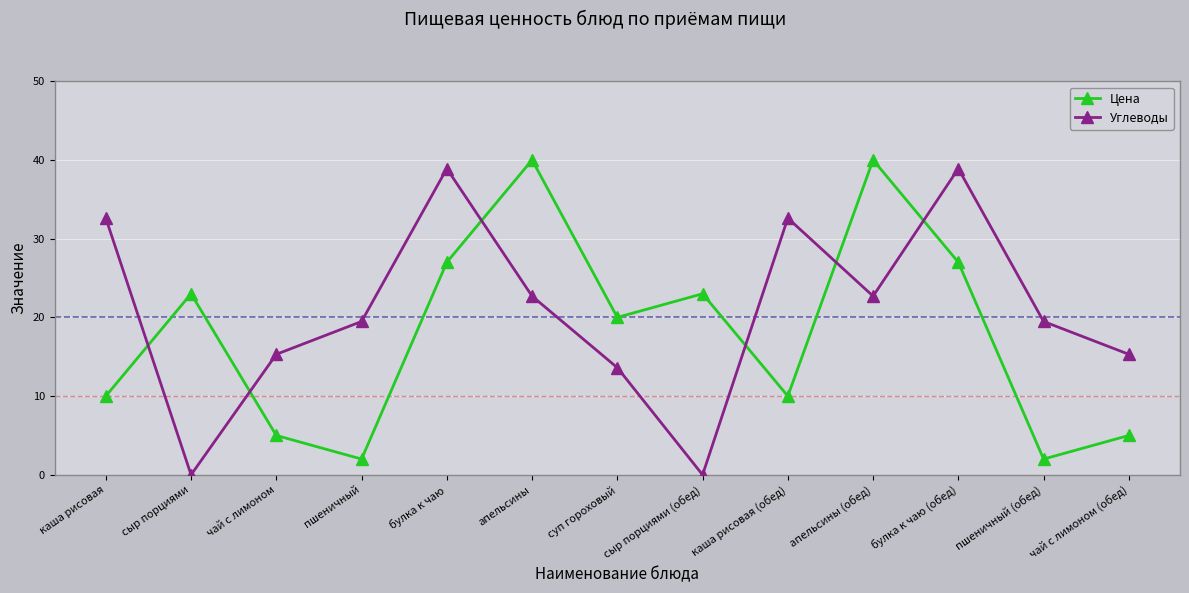

Reading left to right, transcribe all the data shown in this chart.

Цена: каша рисовая=10.0	сыр порциями=23.0	чай с лимоном=5.0	пшеничный=2.0	булка к чаю=27.0	апельсины=40.0	суп гороховый=20.0	сыр порциями (обед)=23.0	каша рисовая (обед)=10.0	апельсины (обед)=40.0	булка к чаю (обед)=27.0	пшеничный (обед)=2.0	чай с лимоном (обед)=5.0
Углеводы: каша рисовая=32.6	сыр порциями=0.0	чай с лимоном=15.3	пшеничный=19.5	булка к чаю=38.9	апельсины=22.7	суп гороховый=13.6	сыр порциями (обед)=0.0	каша рисовая (обед)=32.6	апельсины (обед)=22.7	булка к чаю (обед)=38.9	пшеничный (обед)=19.5	чай с лимоном (обед)=15.3